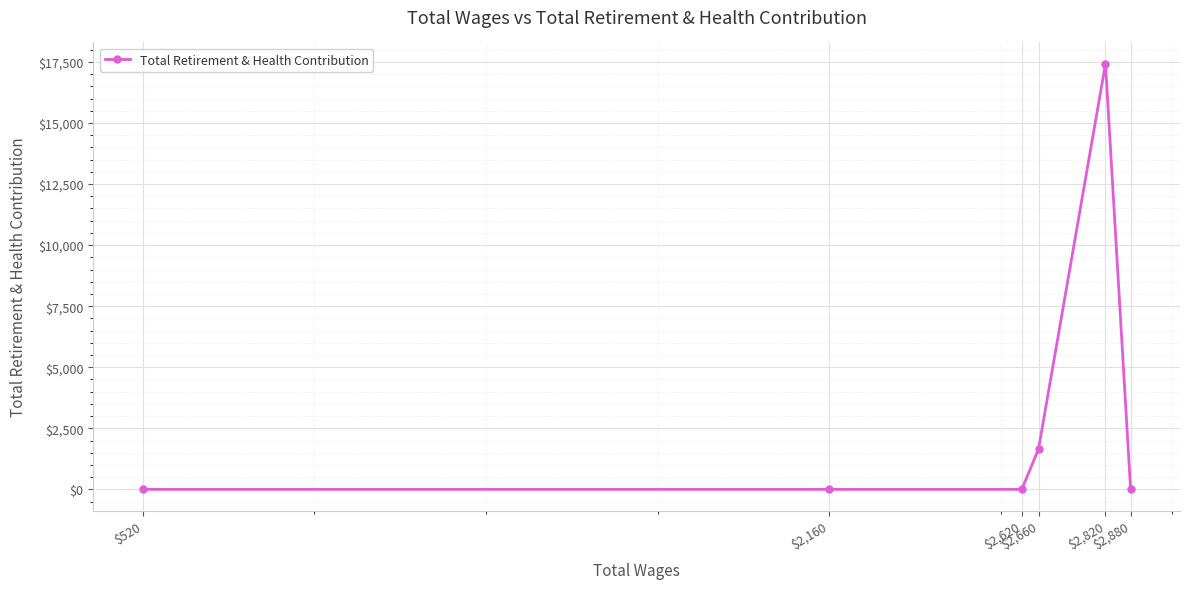

Count the number of data series in this chart.

1